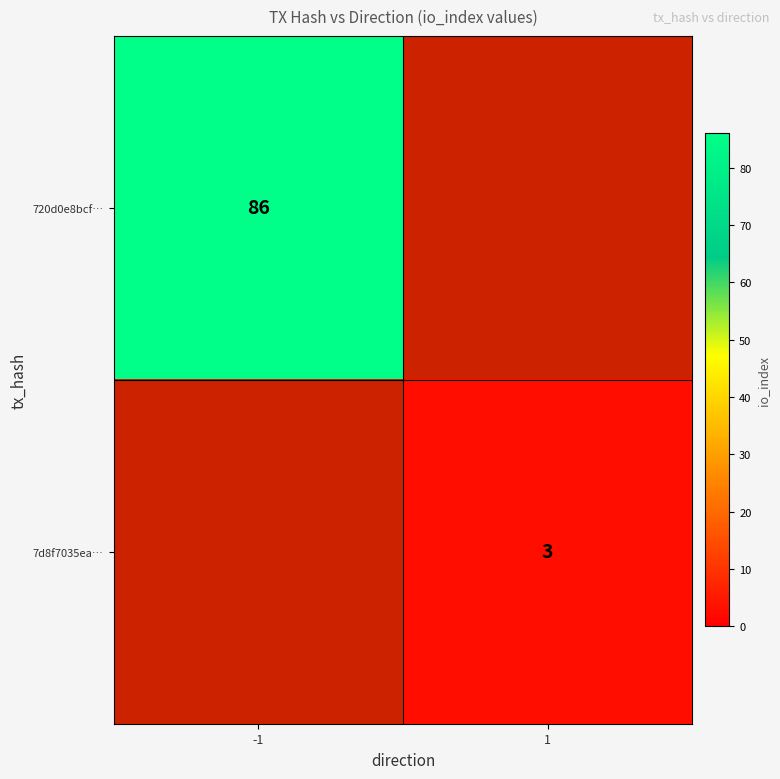

The value of 720d0e8bcf… at -1 is 141. True or false?

False